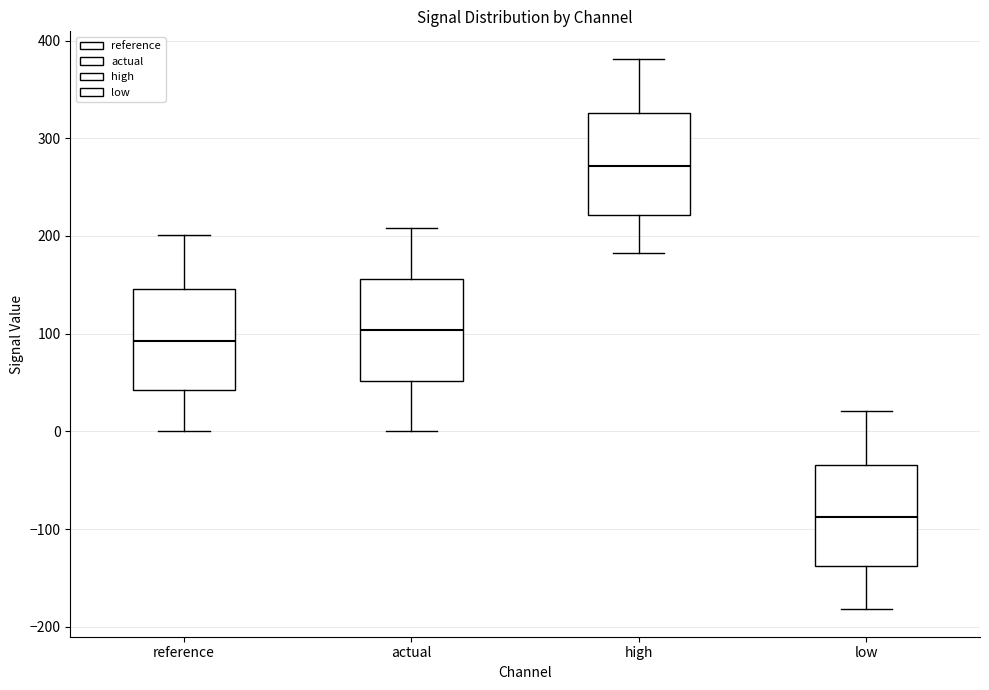

Which box's median line is the highest?

high